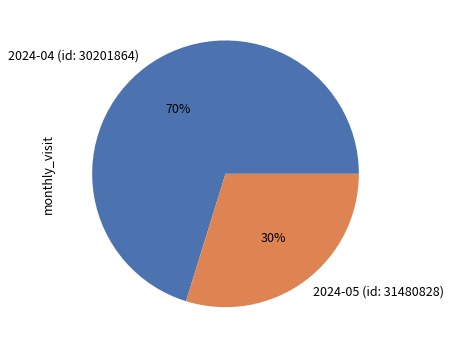

Which category accounts for the majority?

2024-04 (id: 30201864)